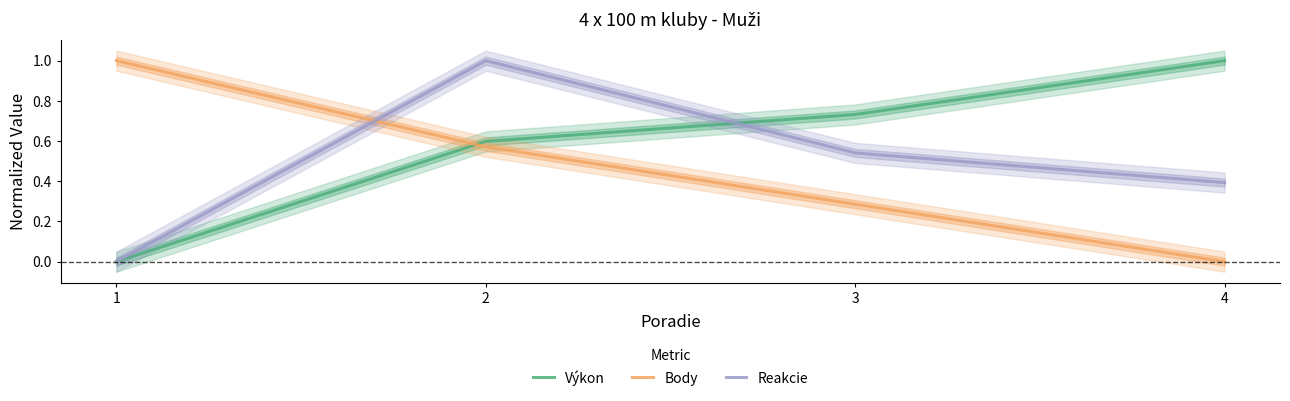

How many data points in Body are above 0?

3